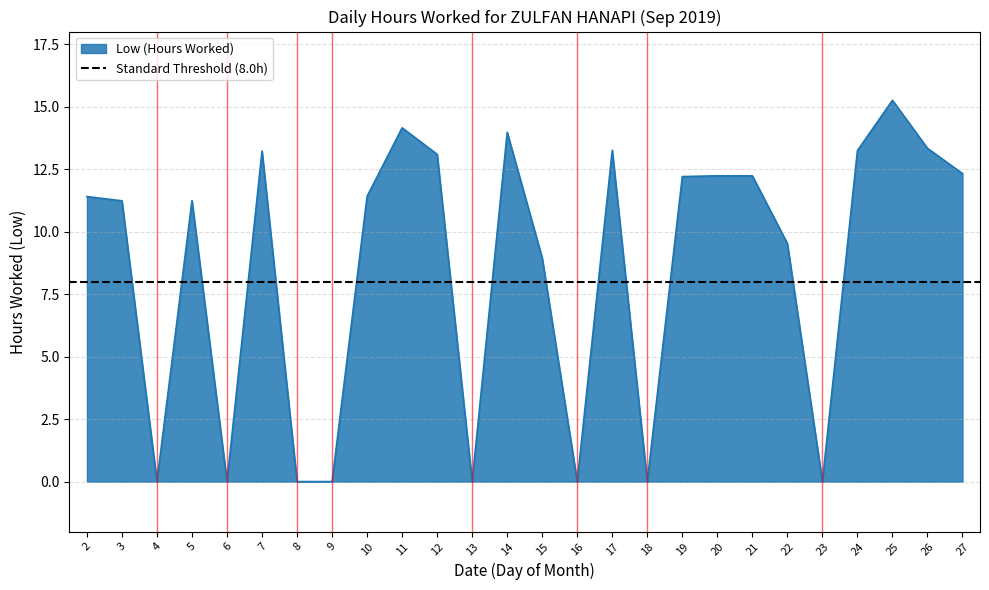

At which label is the value closest to 7?

15